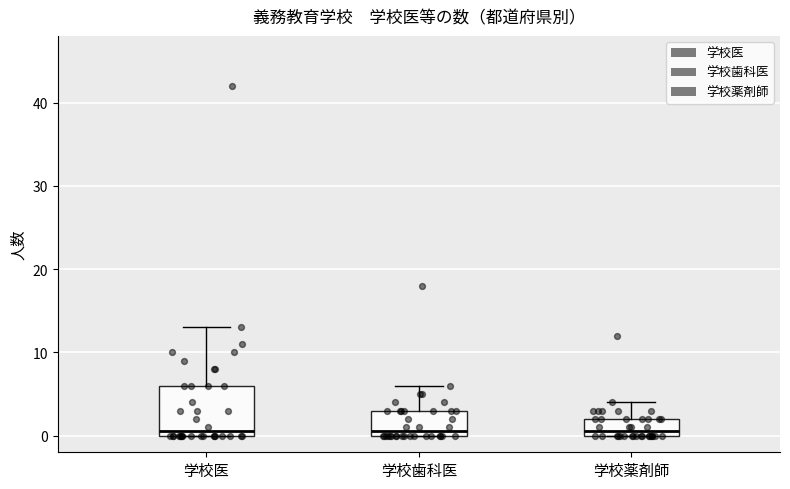

Reading left to right, read every box against the y-axis: the position of its median line, the range the box covers, and the ends of its whiskers. The values are not printed on the chart, so give them approximately, as read against the axis.

学校医: median 1, box 0 to 6, whiskers 0 to 13
学校歯科医: median 1, box 0 to 3, whiskers 0 to 6
学校薬剤師: median 1, box 0 to 2, whiskers 0 to 4